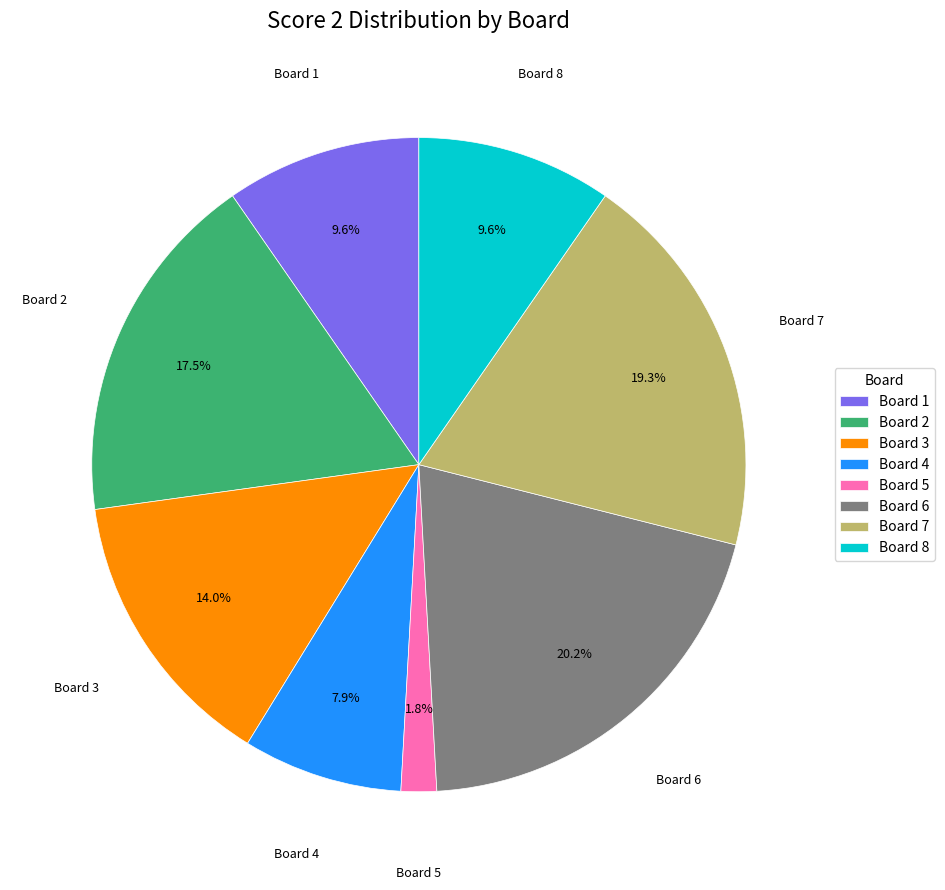

Which category has the smallest portion of the pie?

Board 5